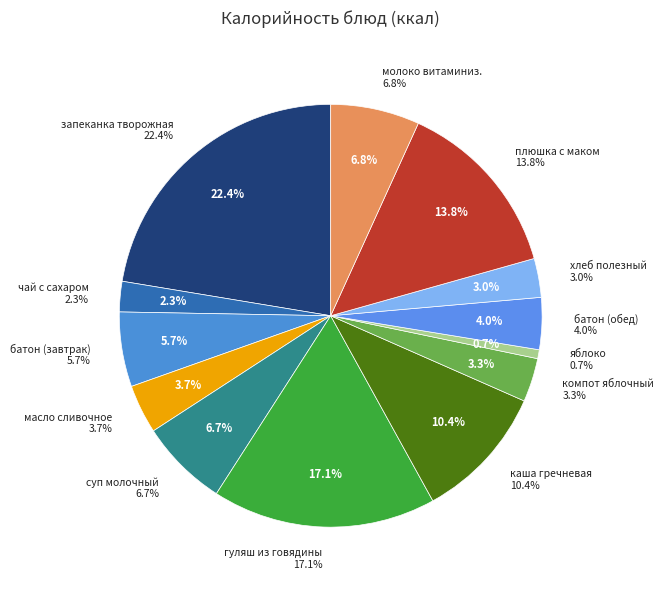

True or false: каша гречневая рассыпчатая accounts for 24% of the total.

False